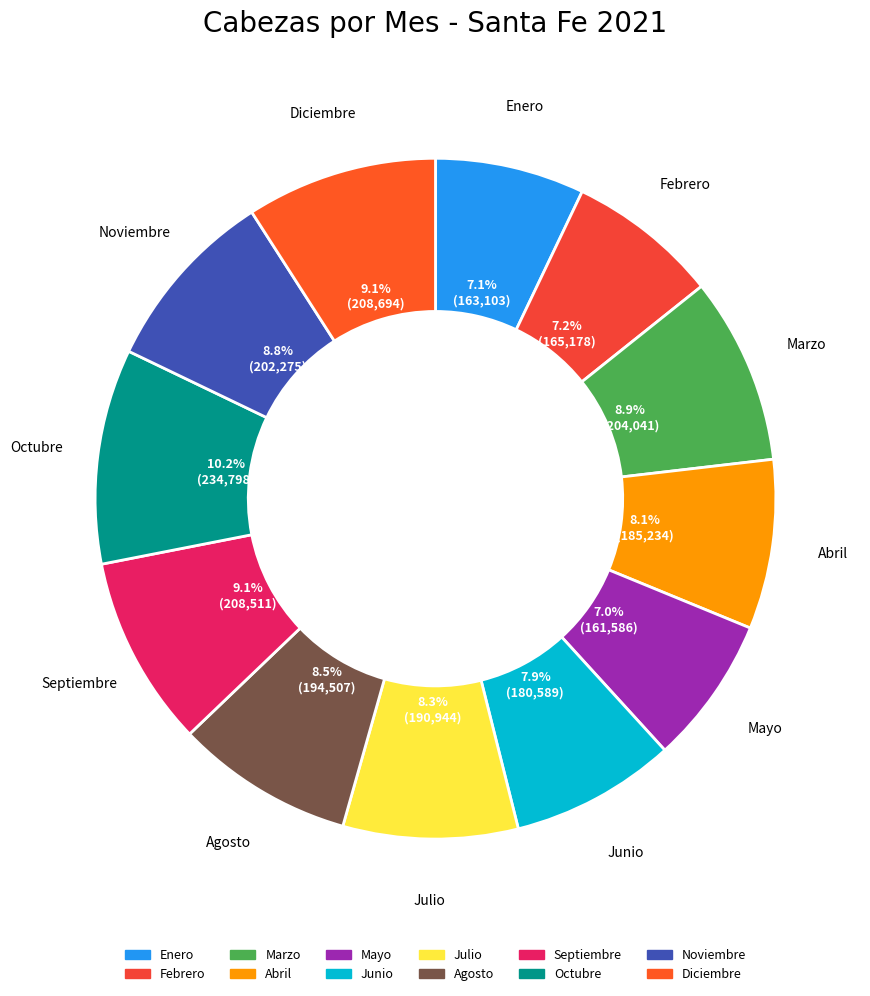

To the nearest percent, what is the combined percentage of Septiembre and Abril?

17%